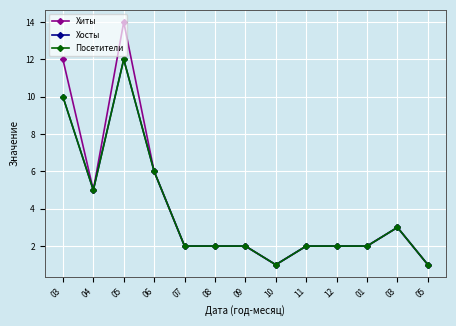

Does the chart have visible grid lines?

Yes